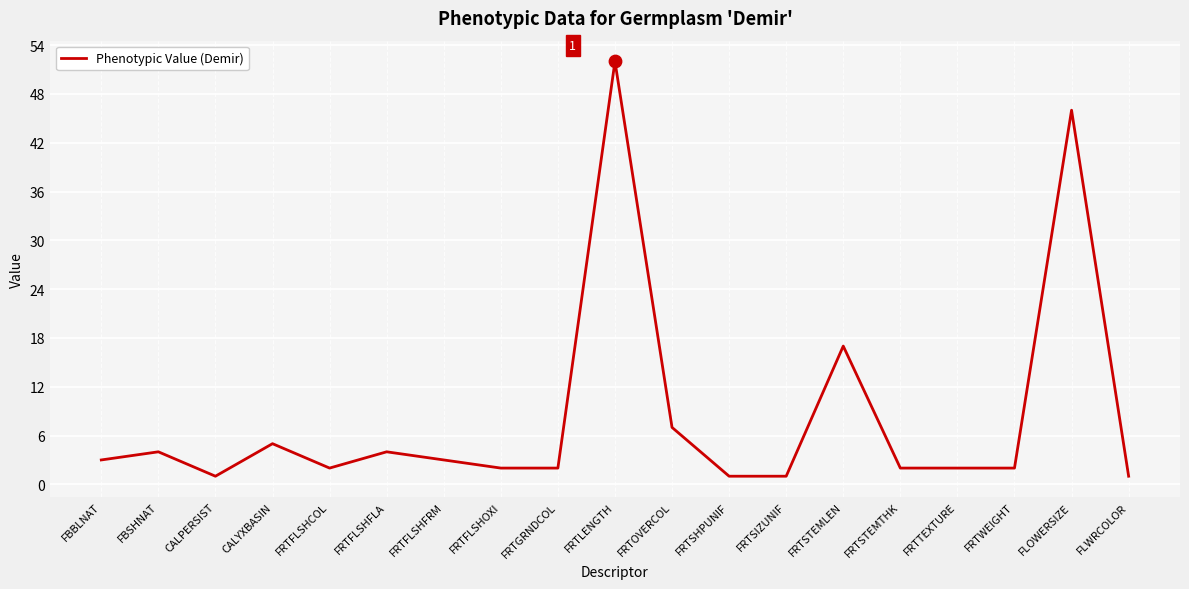

Which has a higher value, FRTFLSHFRM or FRTWEIGHT?

FRTFLSHFRM